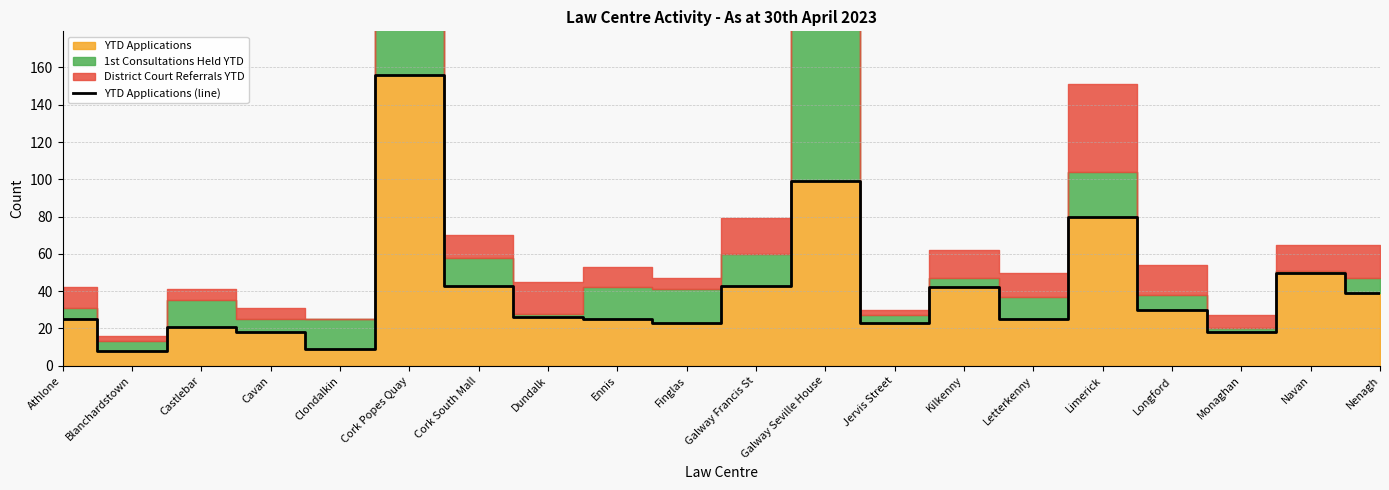

Reading left to right, extract all data points from this chart.

25	8	21	18	9	156	43	26	25	23	43	99	23	42	25	80	30	18	50	39